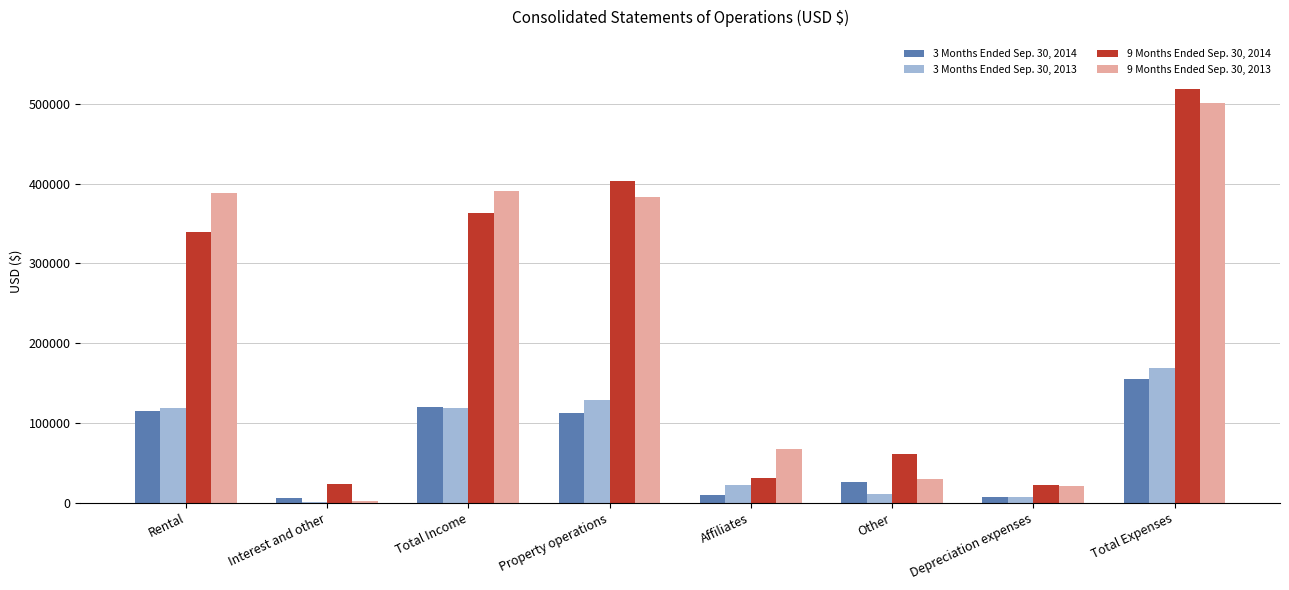

Is it true that 9 Months Ended Sep. 30, 2014 equals 544412 at Total Income?

False